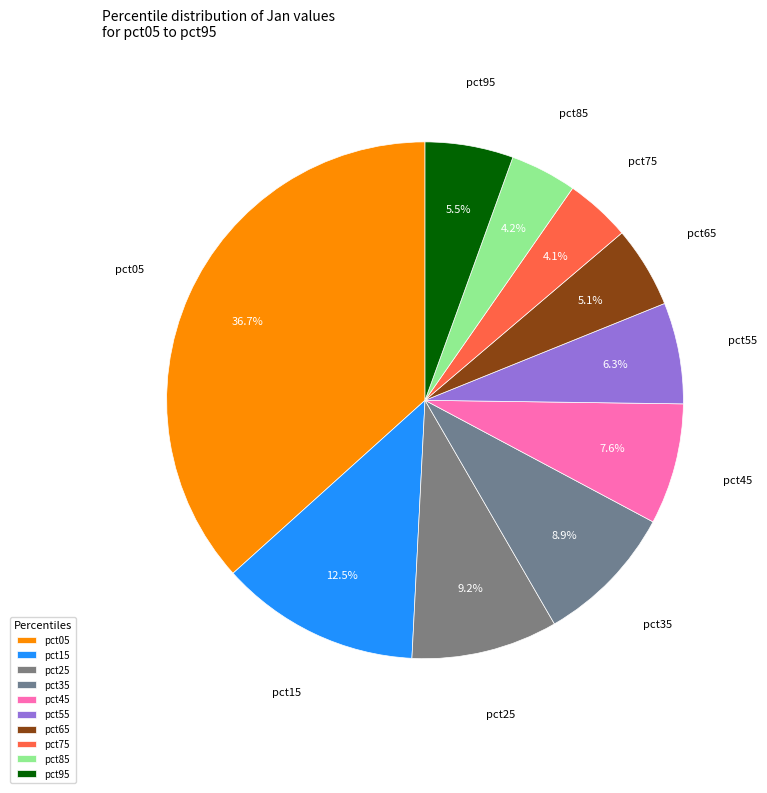

Between pct75 and pct35, which is larger?

pct35